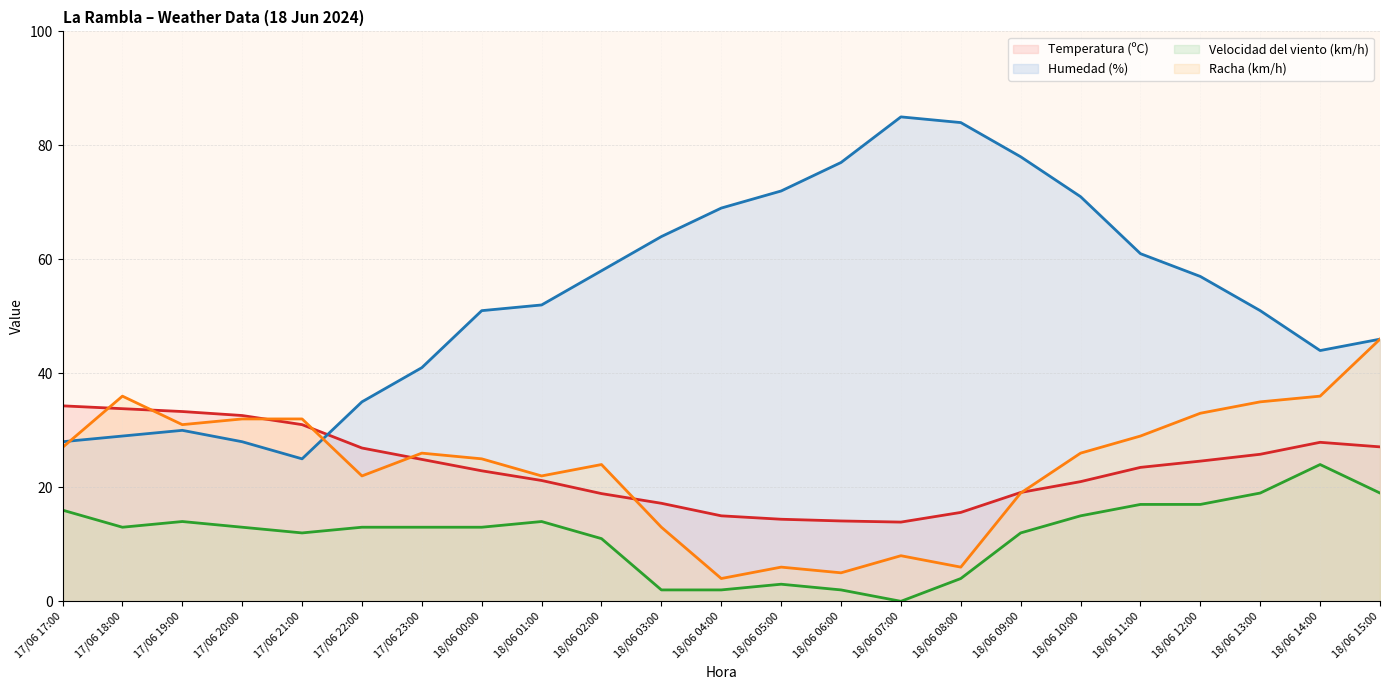

Is the value of Velocidad del viento (km/h) at 18/06 09:00 greater than the value of Temperatura (ºC) at 18/06 00:00?

No